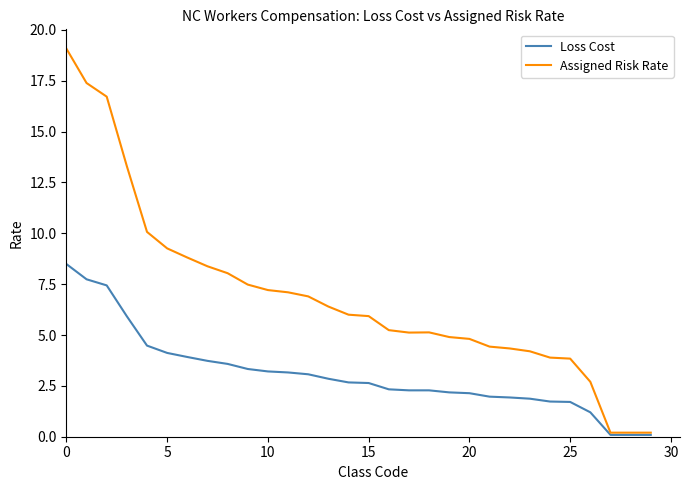

Does the chart display data point markers on the line(s)?

No